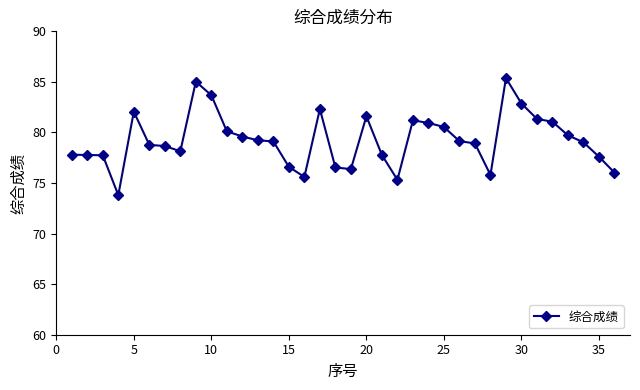

What is the minimum value shown in the chart?

73.8